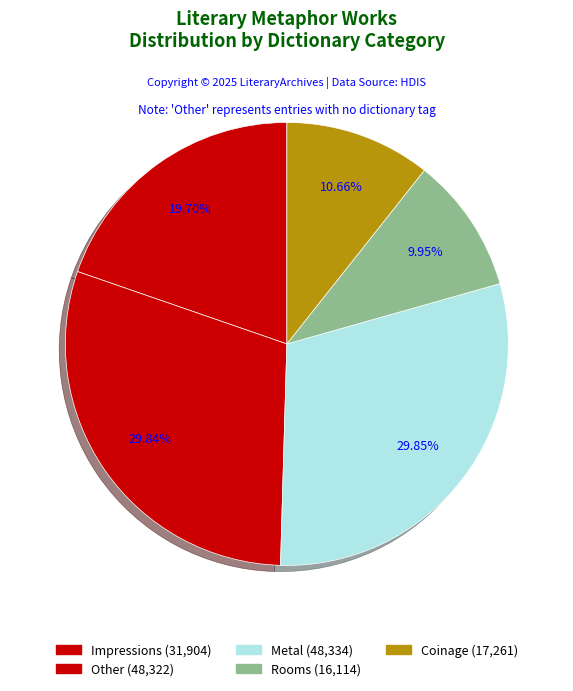

Count the number of slices in the pie.

5